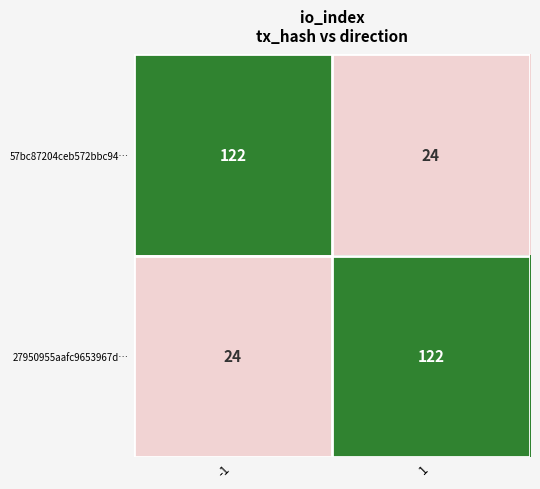

What is the sum of all 27950955aafc9653967d… values?

146